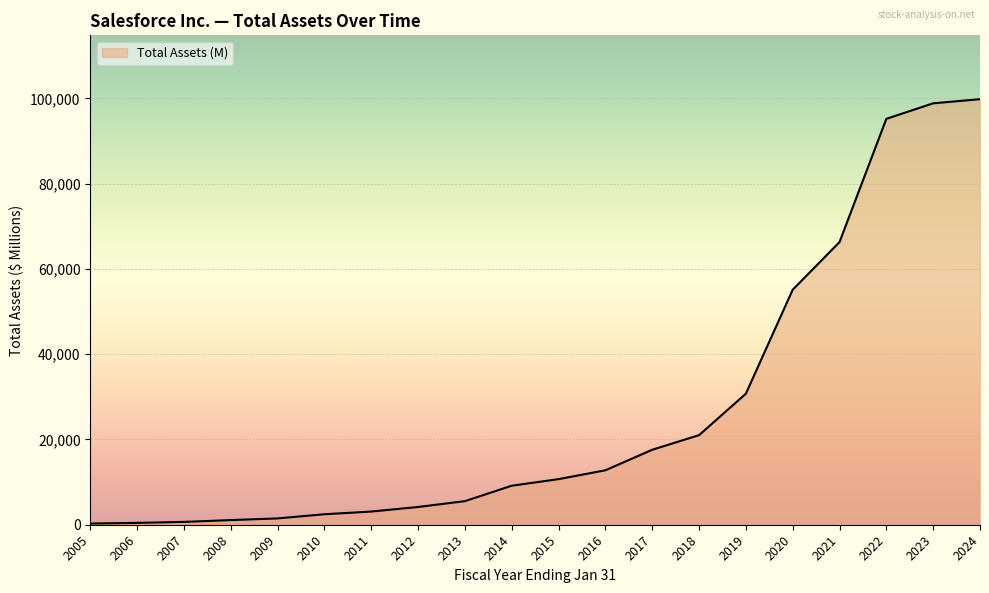

The value at 2017 is 11928. True or false?

False